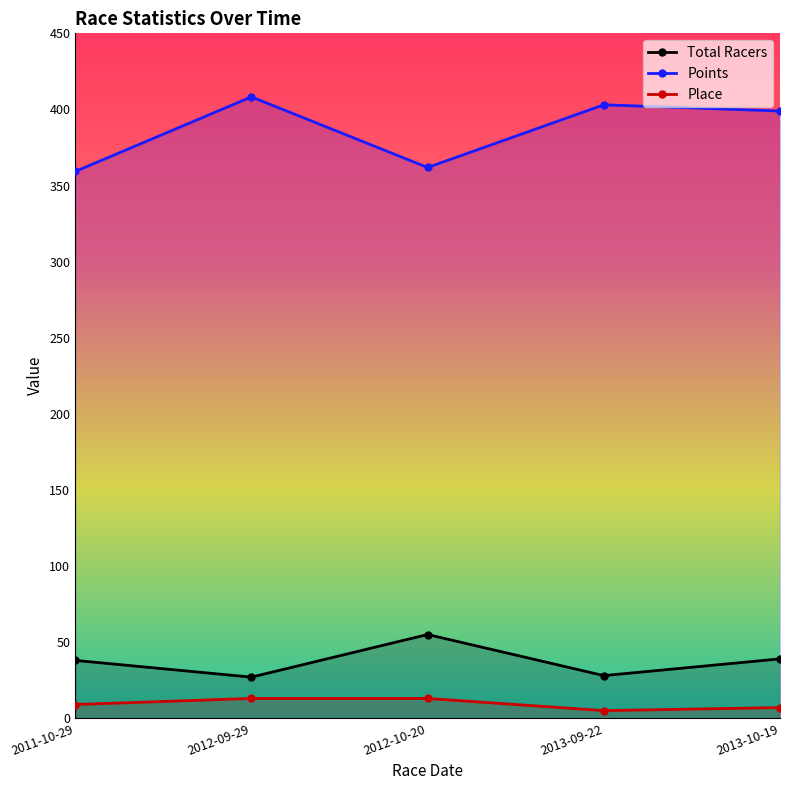

Is it true that Points equals 724.5 at 2013-09-22?

False